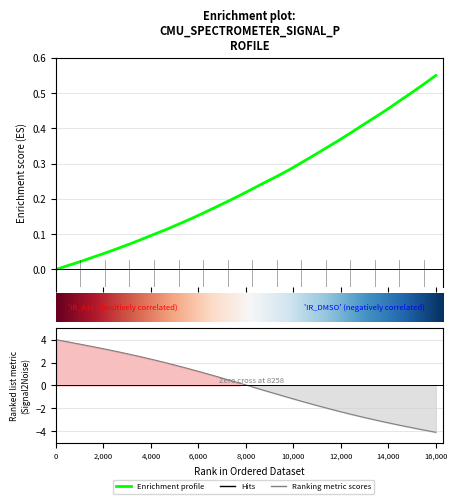

Reading right to left, list all the values displayed in this chart.

0.6	0.5	0.5	0.5	0.5	0.4	0.4	0.4	0.4	0.3	0.3	0.3	0.3	0.3	0.2	0.2	0.2	0.2	0.2	0.2	0.1	0.1	0.1	0.1	0.1	0.1	0.1	0.0	0.0	0.0	0.0	0.0